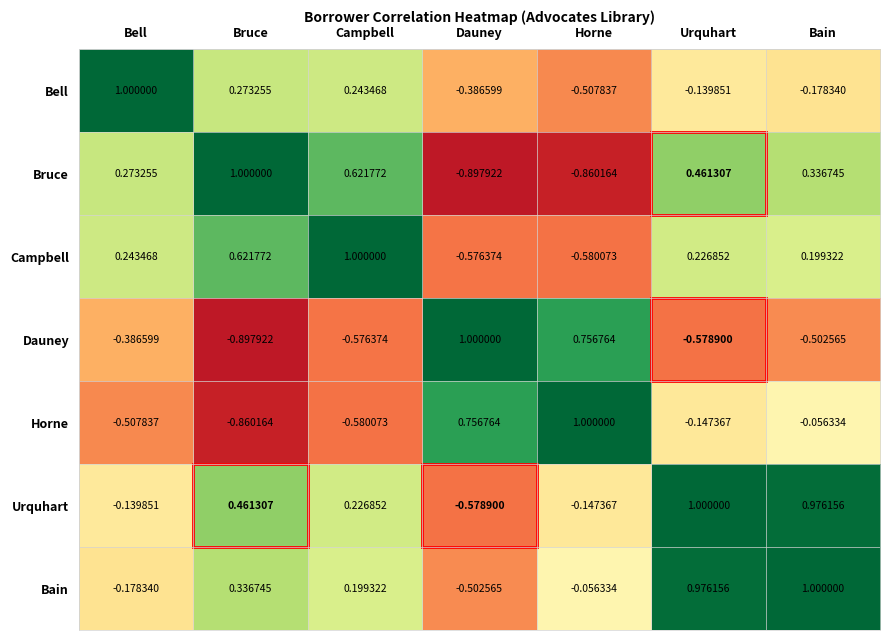

At which category is the sum across all series the highest?

Urquhart